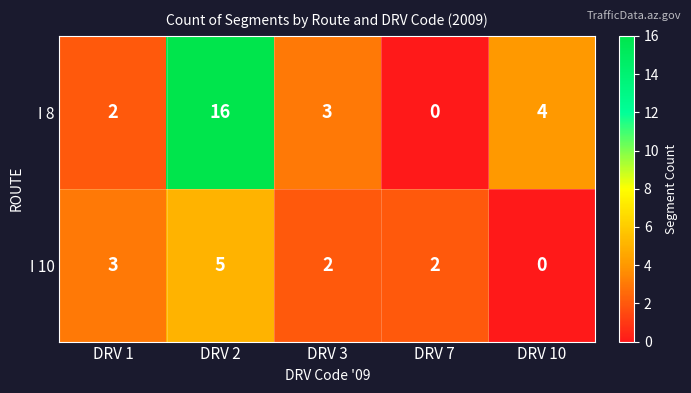

At which category is the sum across all series the highest?

DRV 2